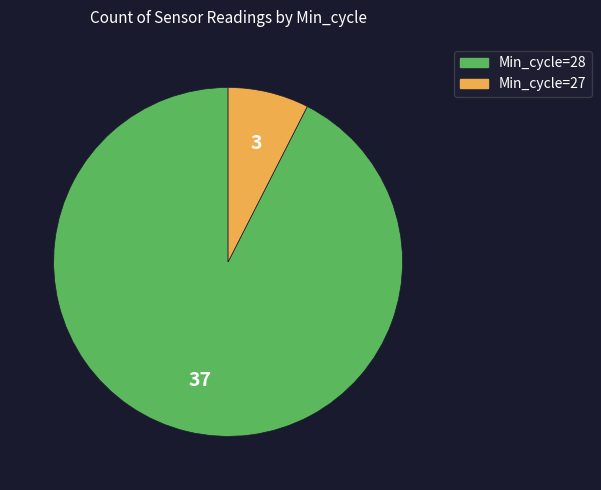

How many segments does this pie chart have?

2